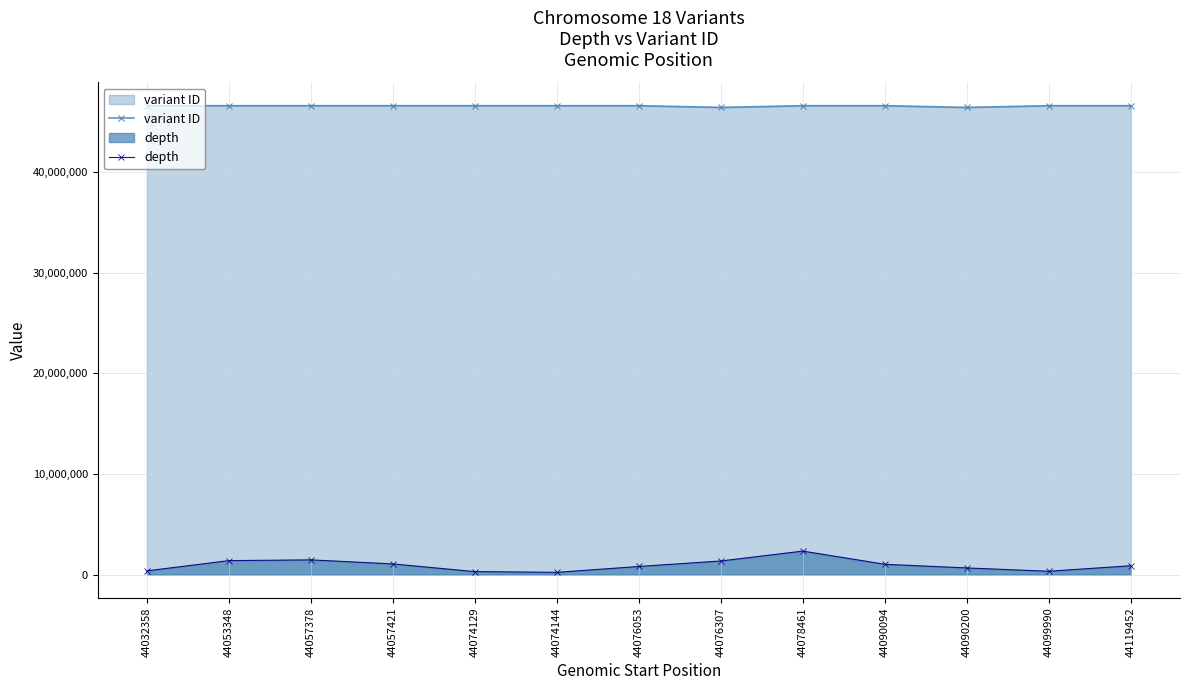

What is the minimum value shown in the chart?

218428.5